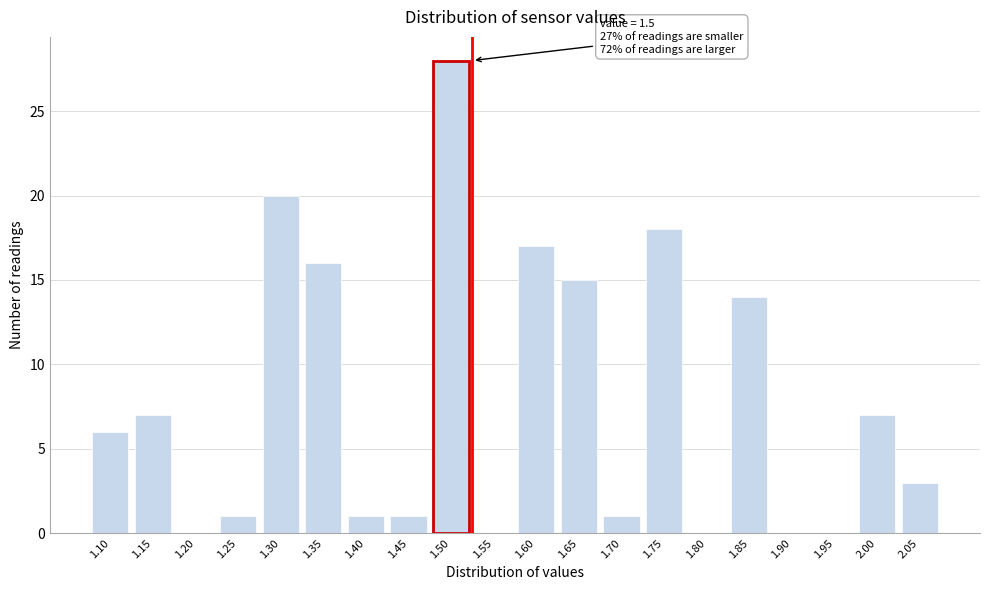

Reading left to right, what are all the values shown in this chart?

1.10=6	1.15=7	1.20=0	1.25=1	1.30=20	1.35=16	1.40=1	1.45=1	1.50=28	1.55=0	1.60=17	1.65=15	1.70=1	1.75=18	1.80=0	1.85=14	1.90=0	1.95=0	2.00=7	2.05=3